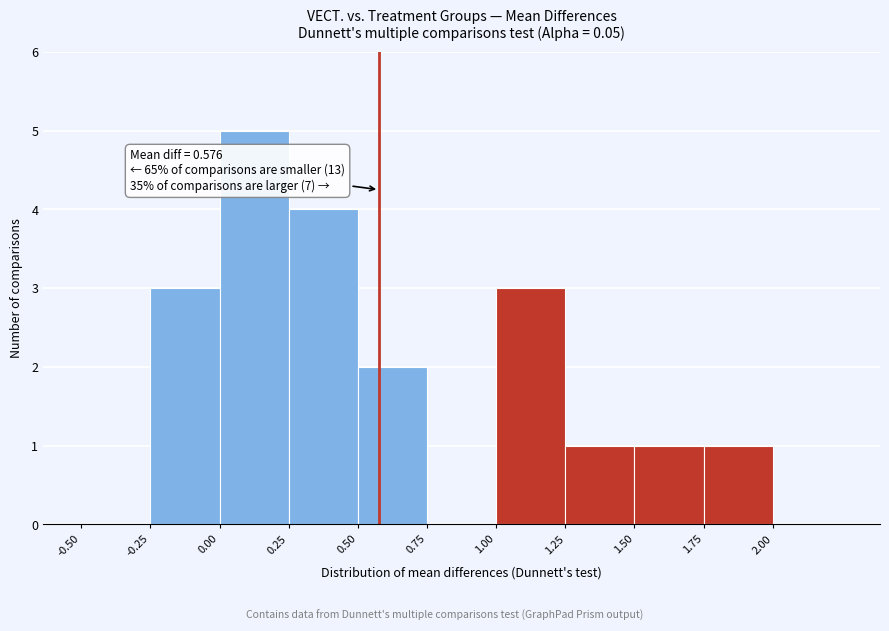

Which range on the x-axis has the tallest bar?

0.00 to 0.25